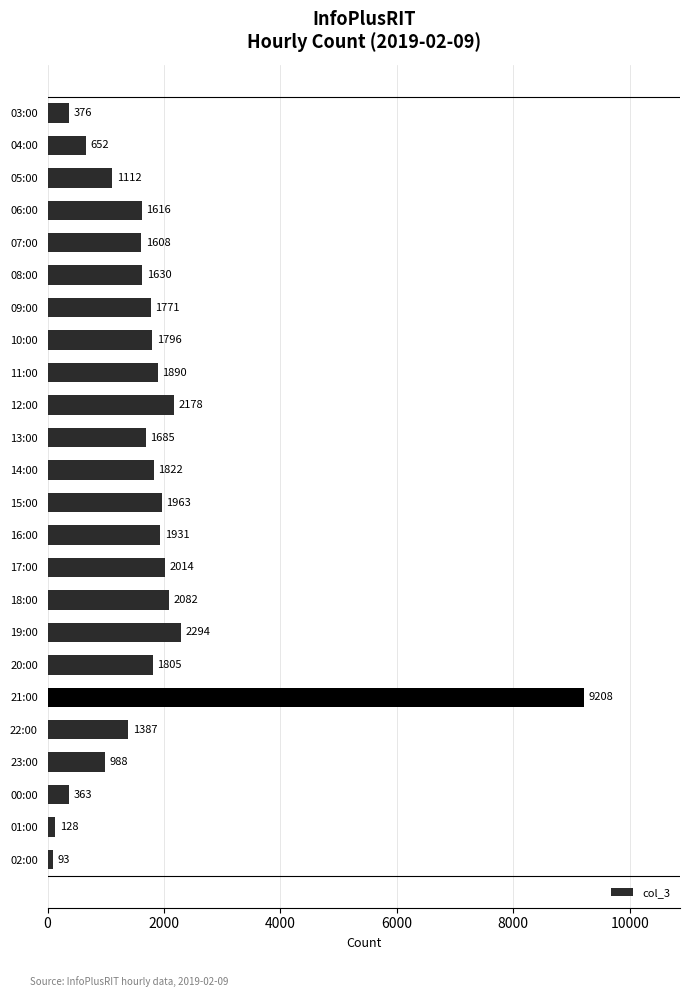

List the labels in order of value, smallest first.

02:00, 01:00, 00:00, 03:00, 04:00, 23:00, 05:00, 22:00, 07:00, 06:00, 08:00, 13:00, 09:00, 10:00, 20:00, 14:00, 11:00, 16:00, 15:00, 17:00, 18:00, 12:00, 19:00, 21:00